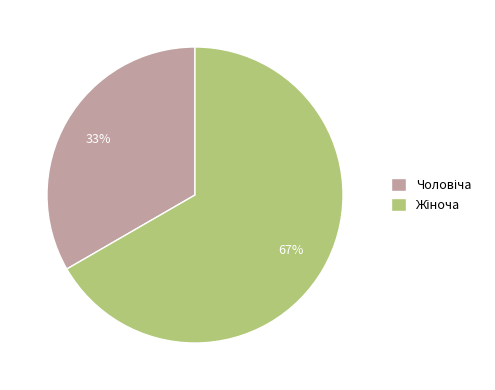

To the nearest percent, what is the average slice percentage?

50%